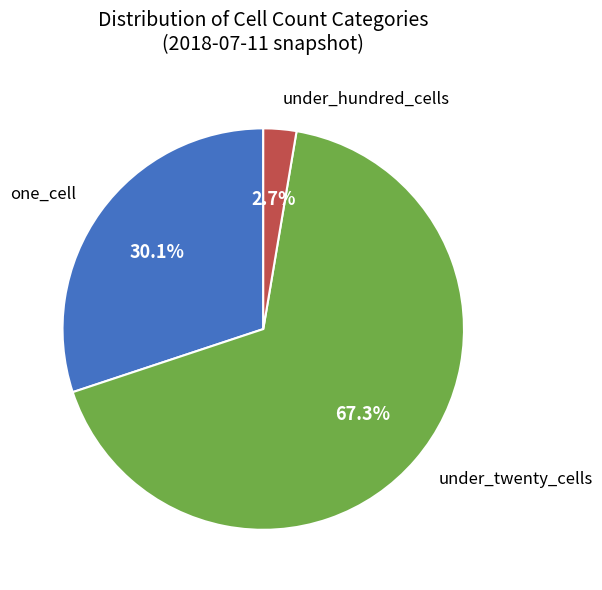

What is the total percentage of under_hundred_cells and under_twenty_cells?

69.9%